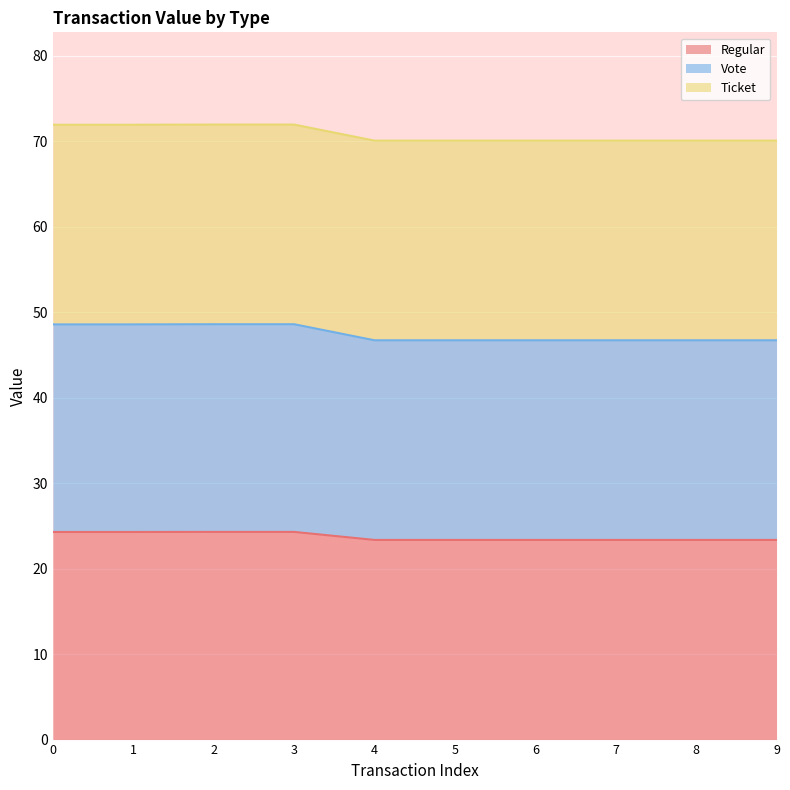

Which has a higher value, 2 or 3?

2